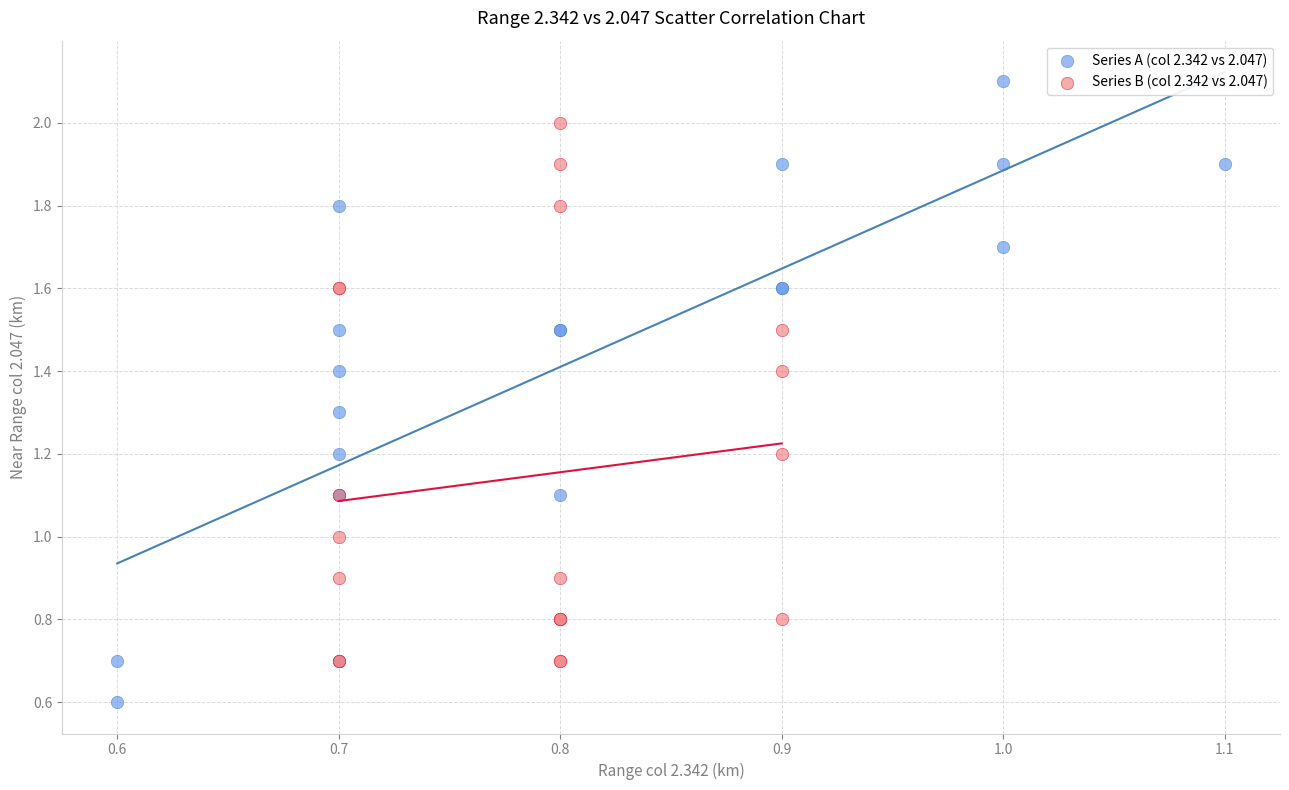

Which series contains the lowest Y value?

Series A (col 2.342 vs 2.047)